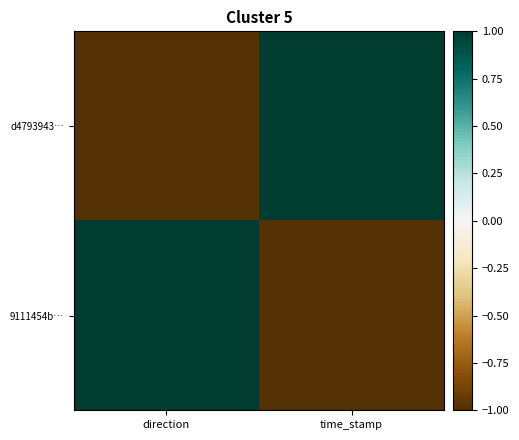

Which series has the largest range (max minus min)?

d4793943…